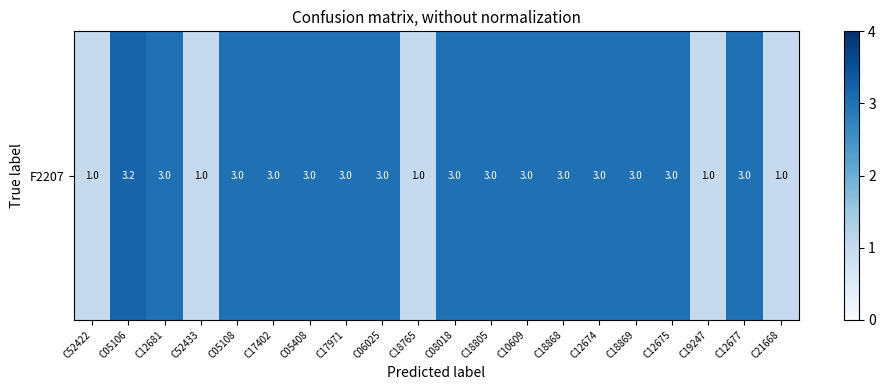

Is it true that the value at C18869 is 1.5?

False